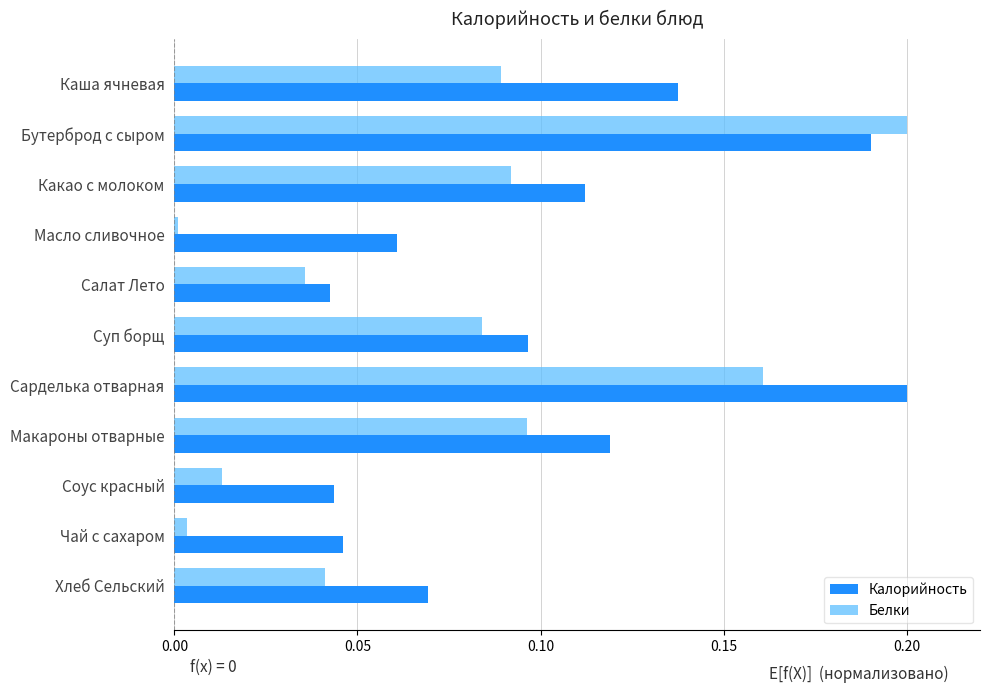

How many distinct data groups are displayed?

2